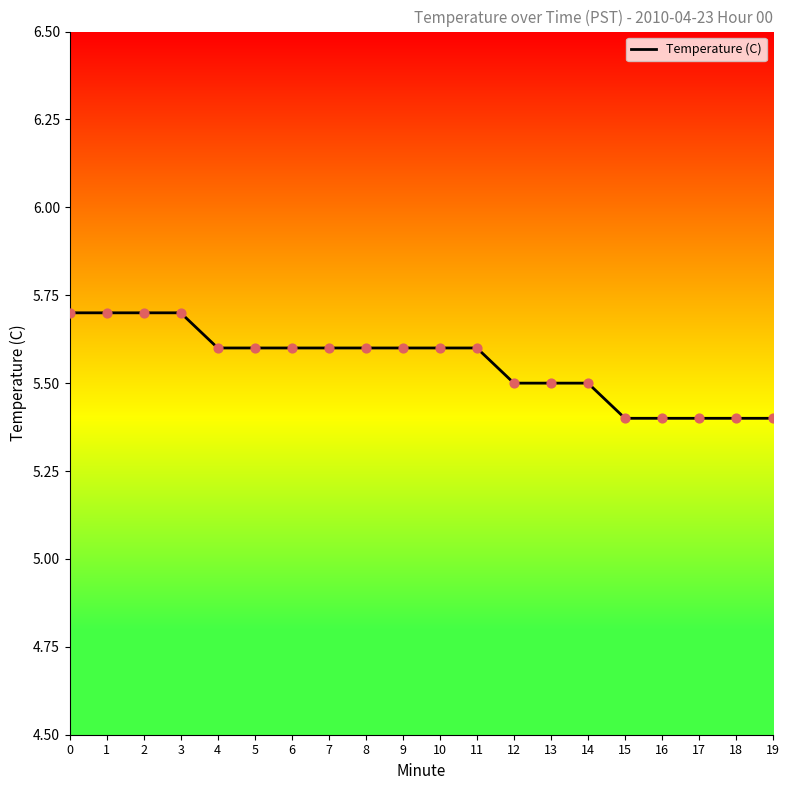

What is the change in value from 7 to 16?

-0.2